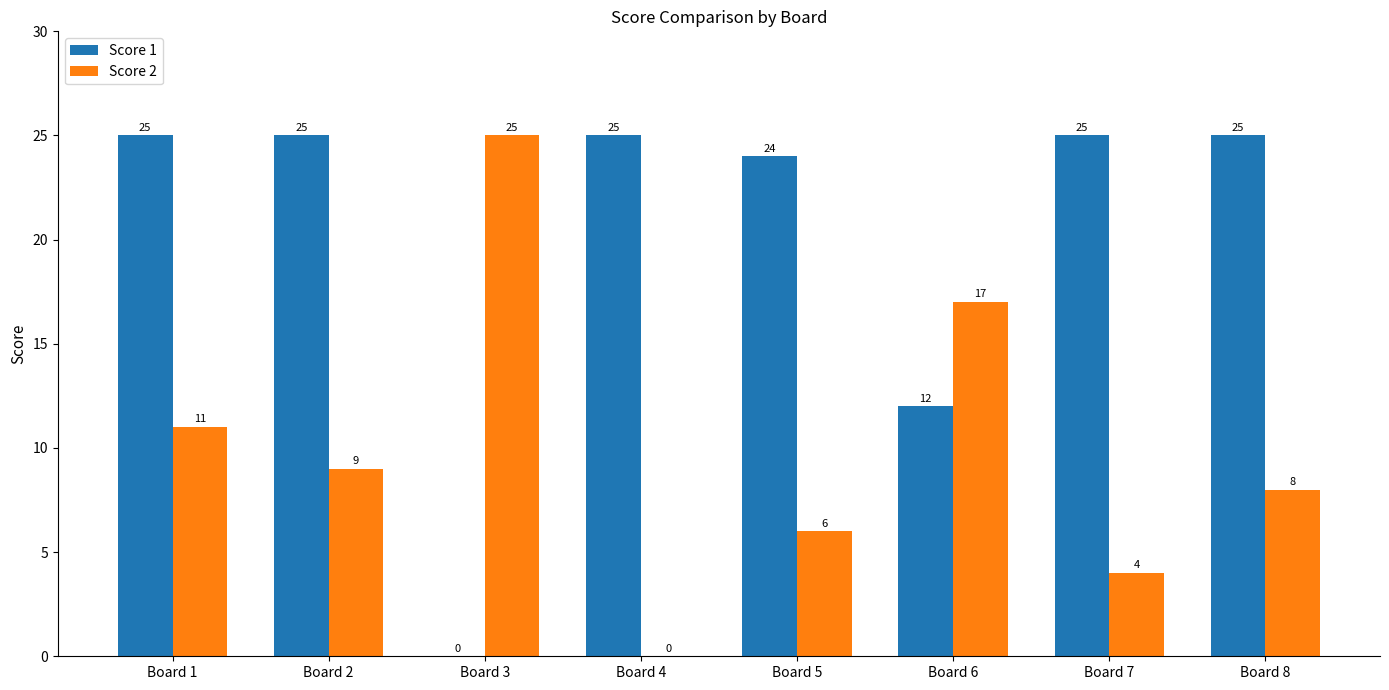

What is the sum of the Score 1 values at Board 1 and Board 8?

50